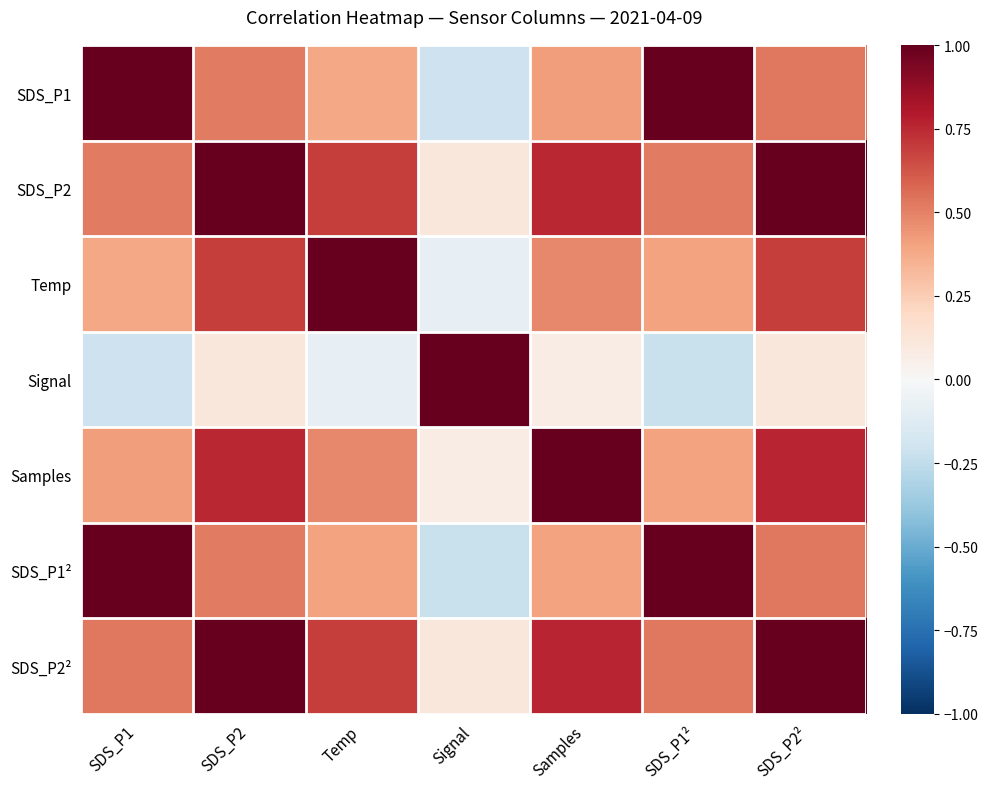

Reading left to right, extract all data points from this chart.

SDS_P1: SDS_P1=1.0	SDS_P2=0.5	Temp=0.4	Signal=-0.2	Samples=0.4	SDS_P1²=1.0	SDS_P2²=0.5
SDS_P2: SDS_P1=0.5	SDS_P2=1.0	Temp=0.7	Signal=0.1	Samples=0.8	SDS_P1²=0.5	SDS_P2²=1.0
Temp: SDS_P1=0.4	SDS_P2=0.7	Temp=1.0	Signal=-0.1	Samples=0.5	SDS_P1²=0.4	SDS_P2²=0.7
Signal: SDS_P1=-0.2	SDS_P2=0.1	Temp=-0.1	Signal=1.0	Samples=0.1	SDS_P1²=-0.2	SDS_P2²=0.1
Samples: SDS_P1=0.4	SDS_P2=0.8	Temp=0.5	Signal=0.1	Samples=1.0	SDS_P1²=0.4	SDS_P2²=0.8
SDS_P1²: SDS_P1=1.0	SDS_P2=0.5	Temp=0.4	Signal=-0.2	Samples=0.4	SDS_P1²=1.0	SDS_P2²=0.5
SDS_P2²: SDS_P1=0.5	SDS_P2=1.0	Temp=0.7	Signal=0.1	Samples=0.8	SDS_P1²=0.5	SDS_P2²=1.0